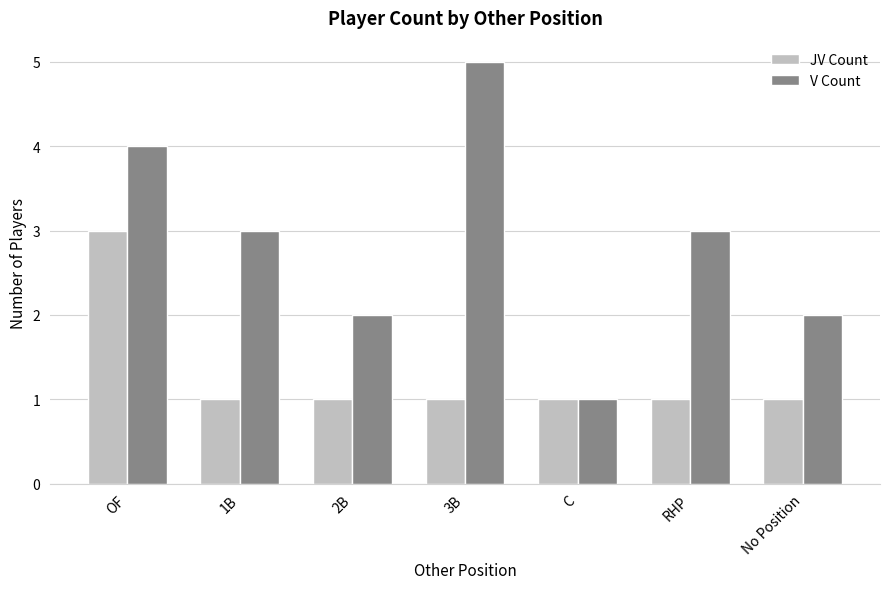

Reading left to right, list all the values displayed in this chart.

JV Count: OF=3	1B=1	2B=1	3B=1	C=1	RHP=1	No Position=1
V Count: OF=4	1B=3	2B=2	3B=5	C=1	RHP=3	No Position=2